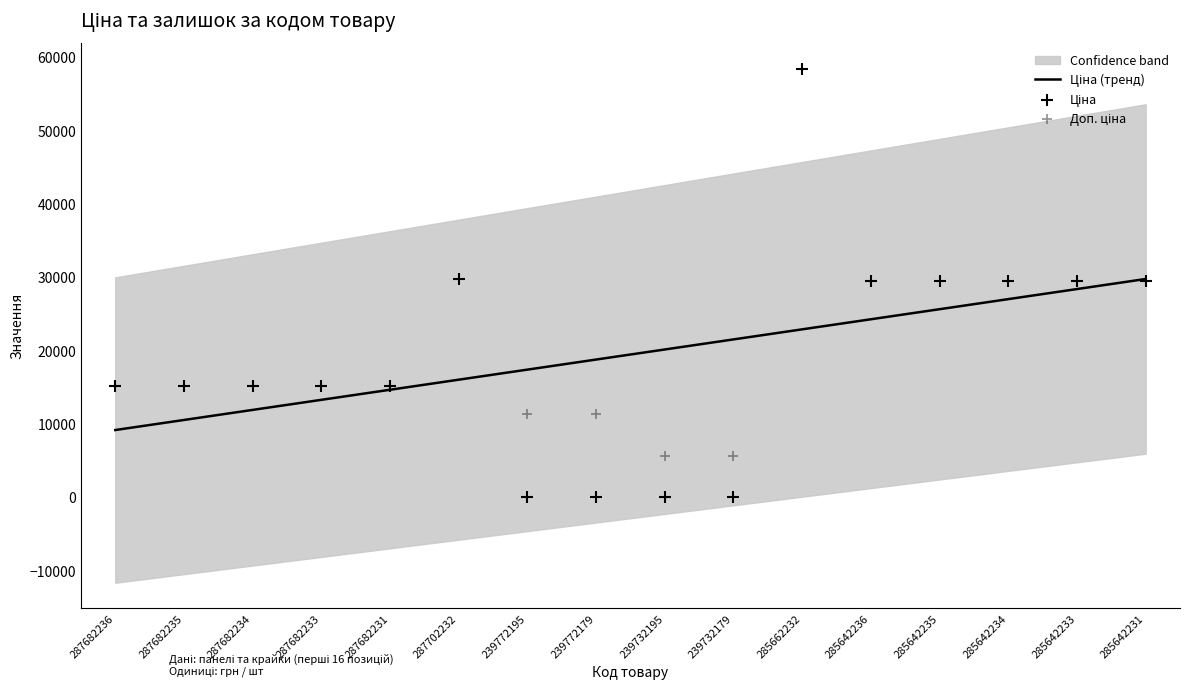

At which category is the sum across all series the highest?

285662232